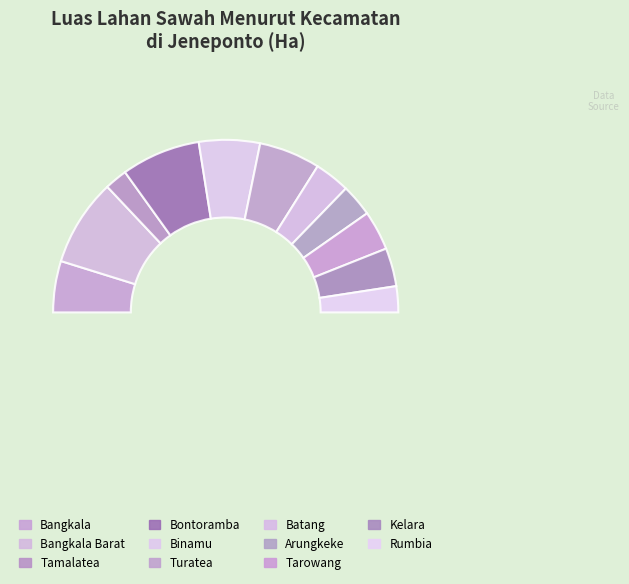

Is there any slice that represents more than half of the pie?

No